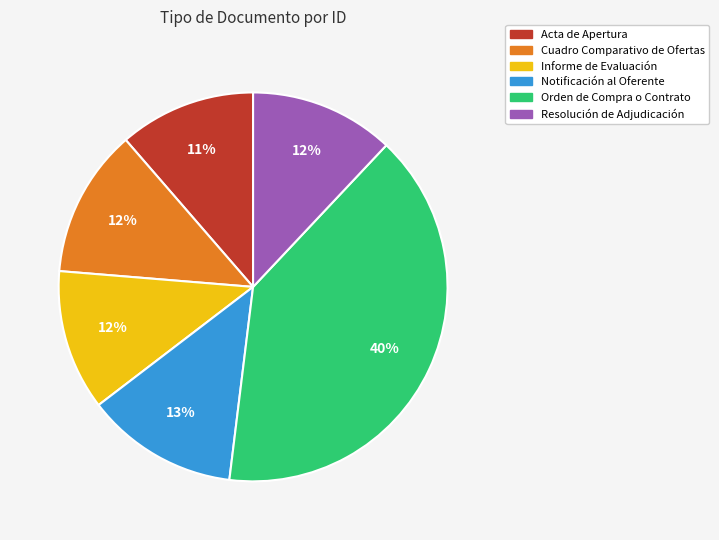

What is the largest slice in the pie chart?

Orden de Compra o Contrato